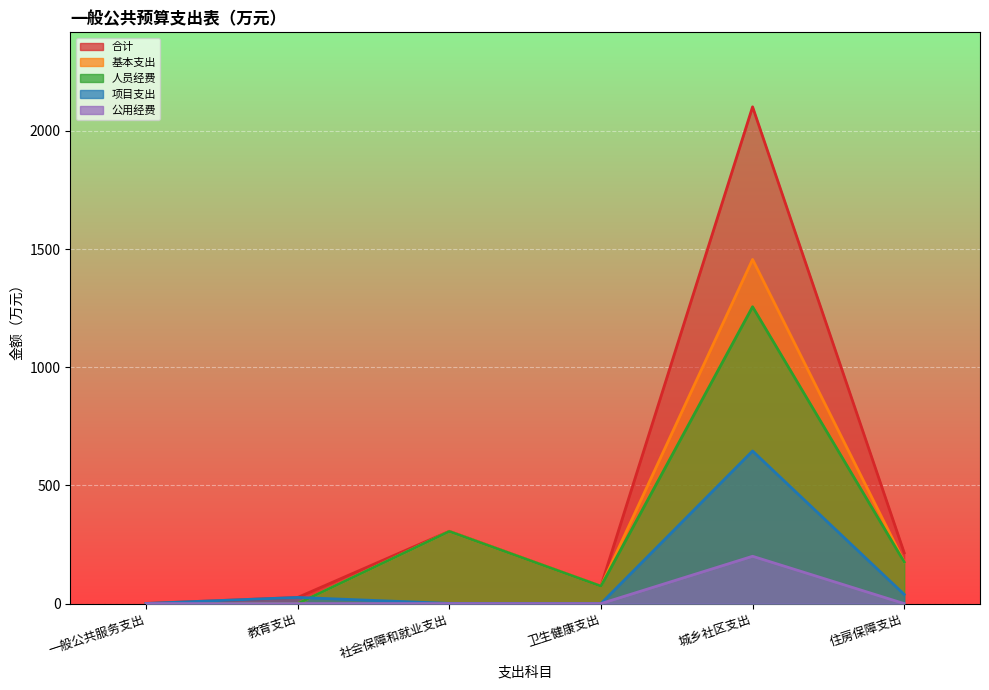

What is the total value across all series at 卫生健康支出?

220.8